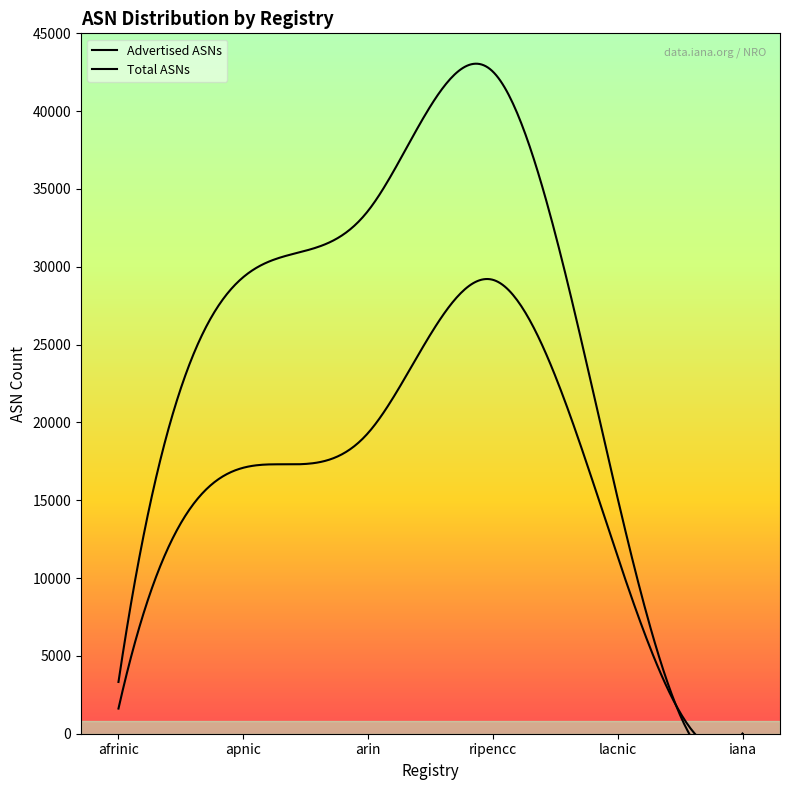

What is the value of the Total ASNs point at the 5th from the left?

15103